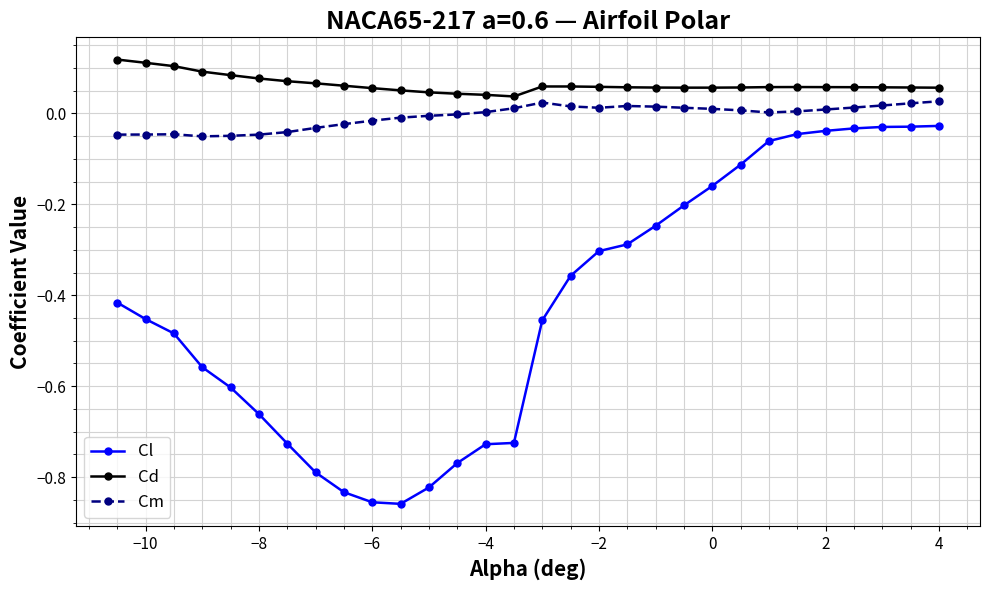

Which series has the largest range (max minus min)?

Cl